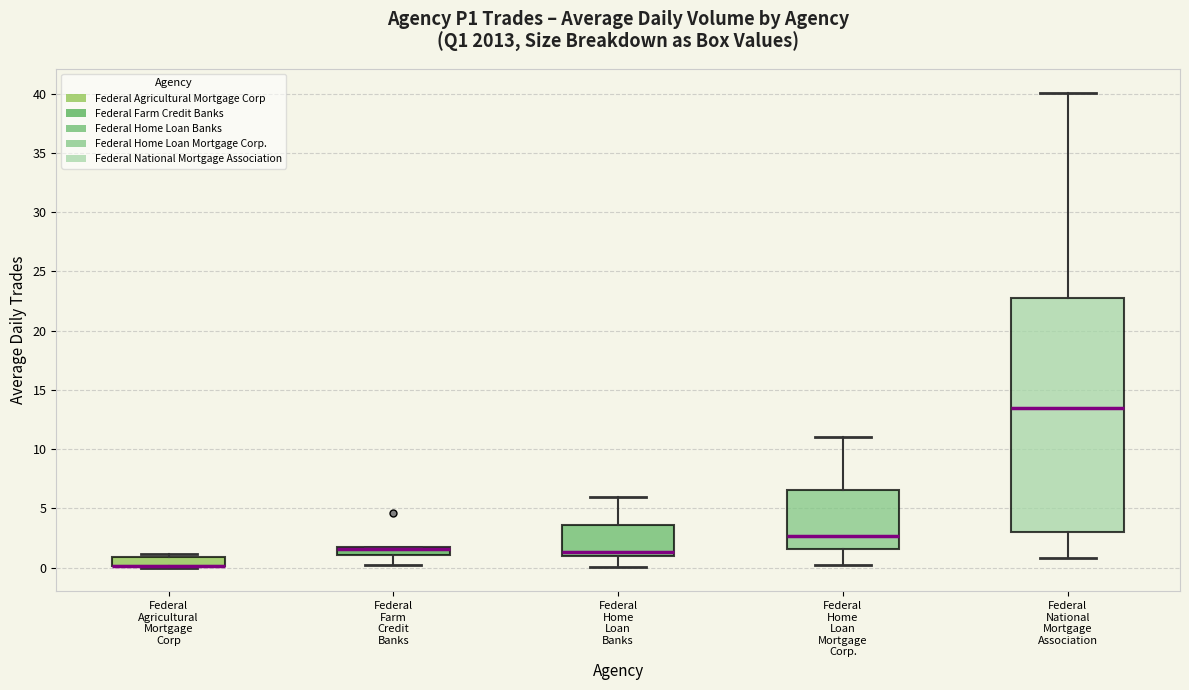

Where is the lower edge of the box for Federal Agricultural Mortgage Corp on the y-axis? The values are not printed on the chart, so give them approximately, as read against the axis.

0.0